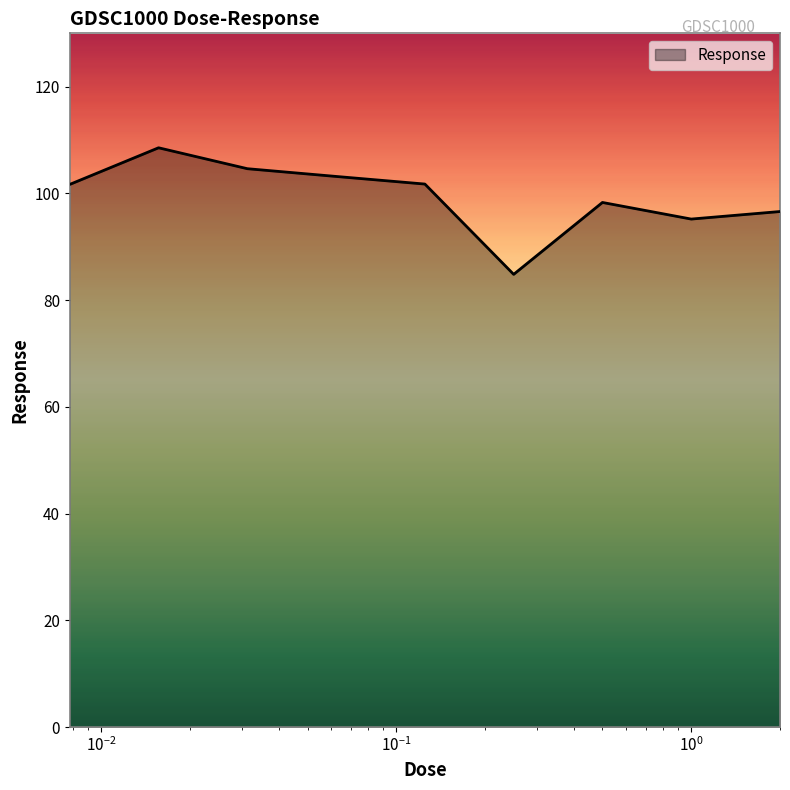

What is the minimum value shown in the chart?

84.8